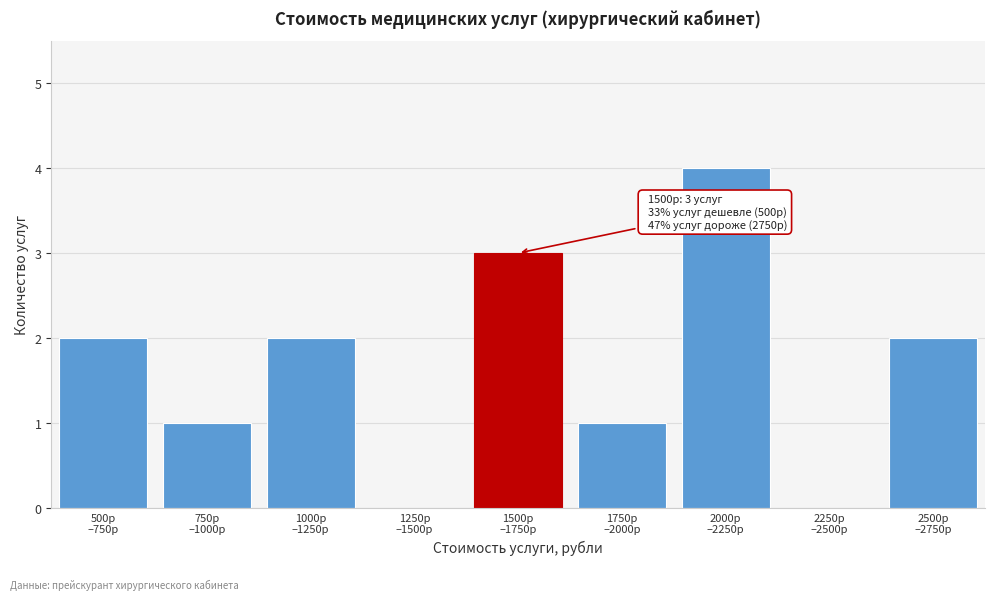

What is the maximum value shown in the chart?

4